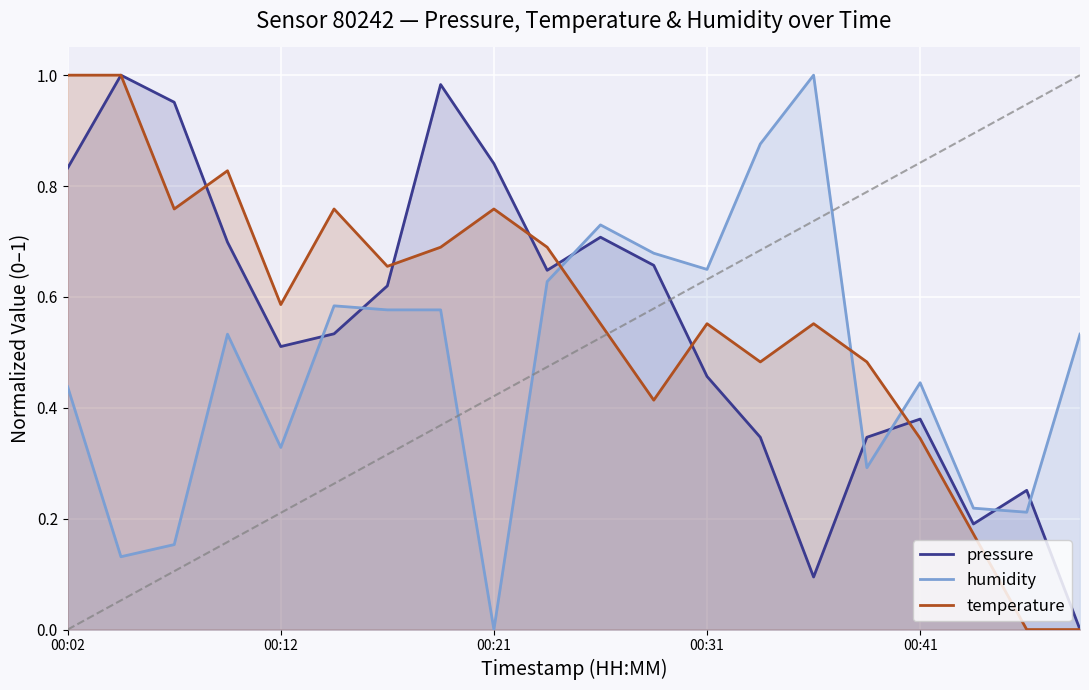

True or false: humidity has a value of 0.2 at 15.

False